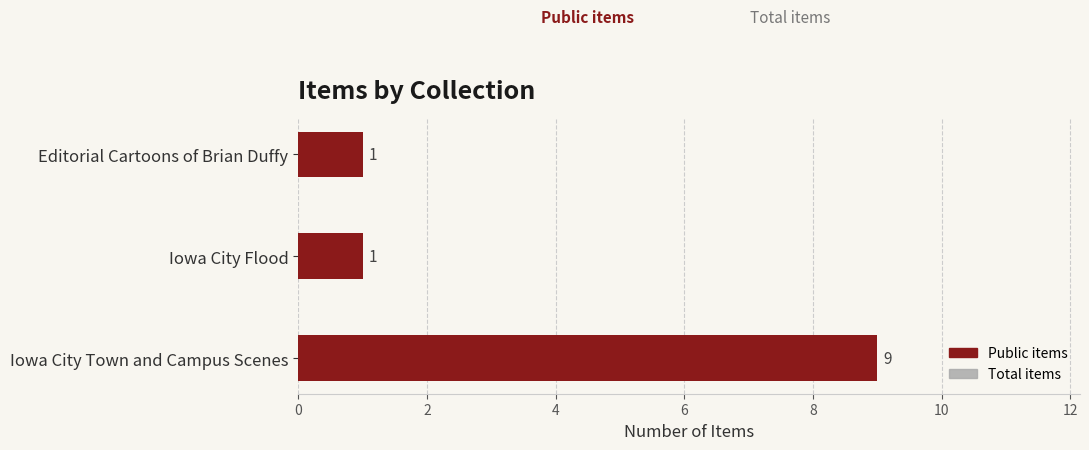

Reading left to right, extract all data points from this chart.

Total items (with all types): 9	1	1
Public items: 9	1	1